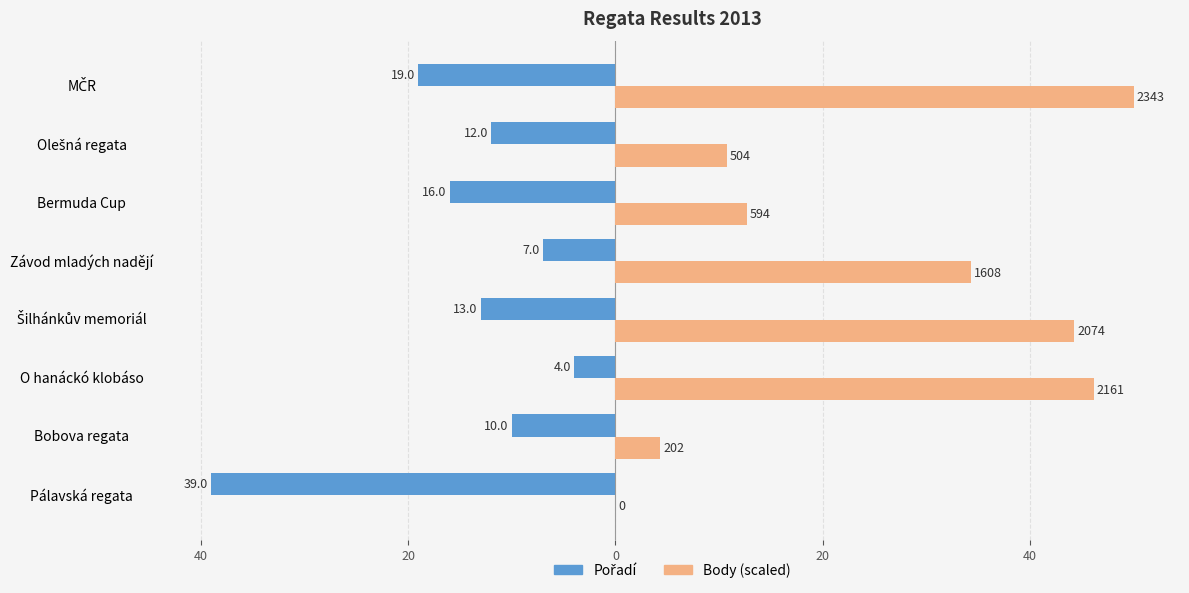

How many groups of bars are there?

8